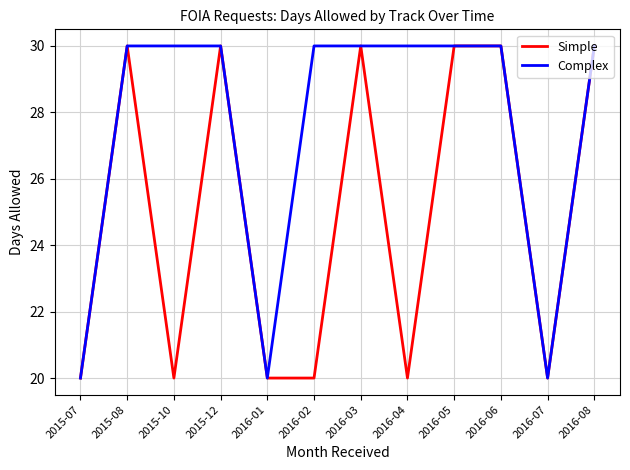

How many lines are shown in the chart?

2